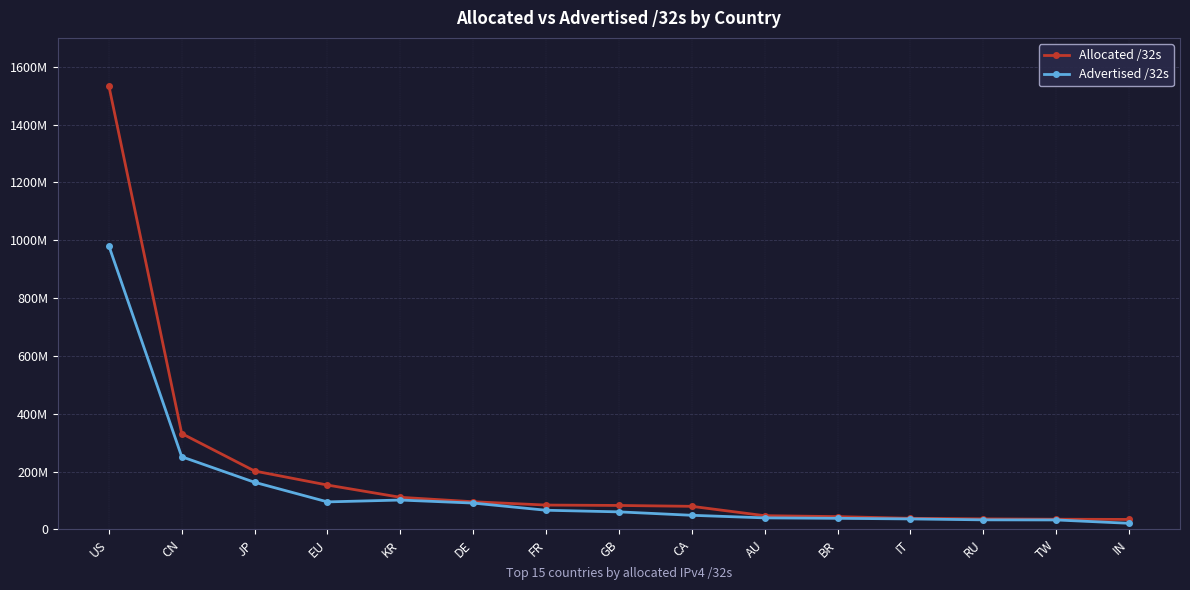

Is this an area chart (filled region under the line)?

No